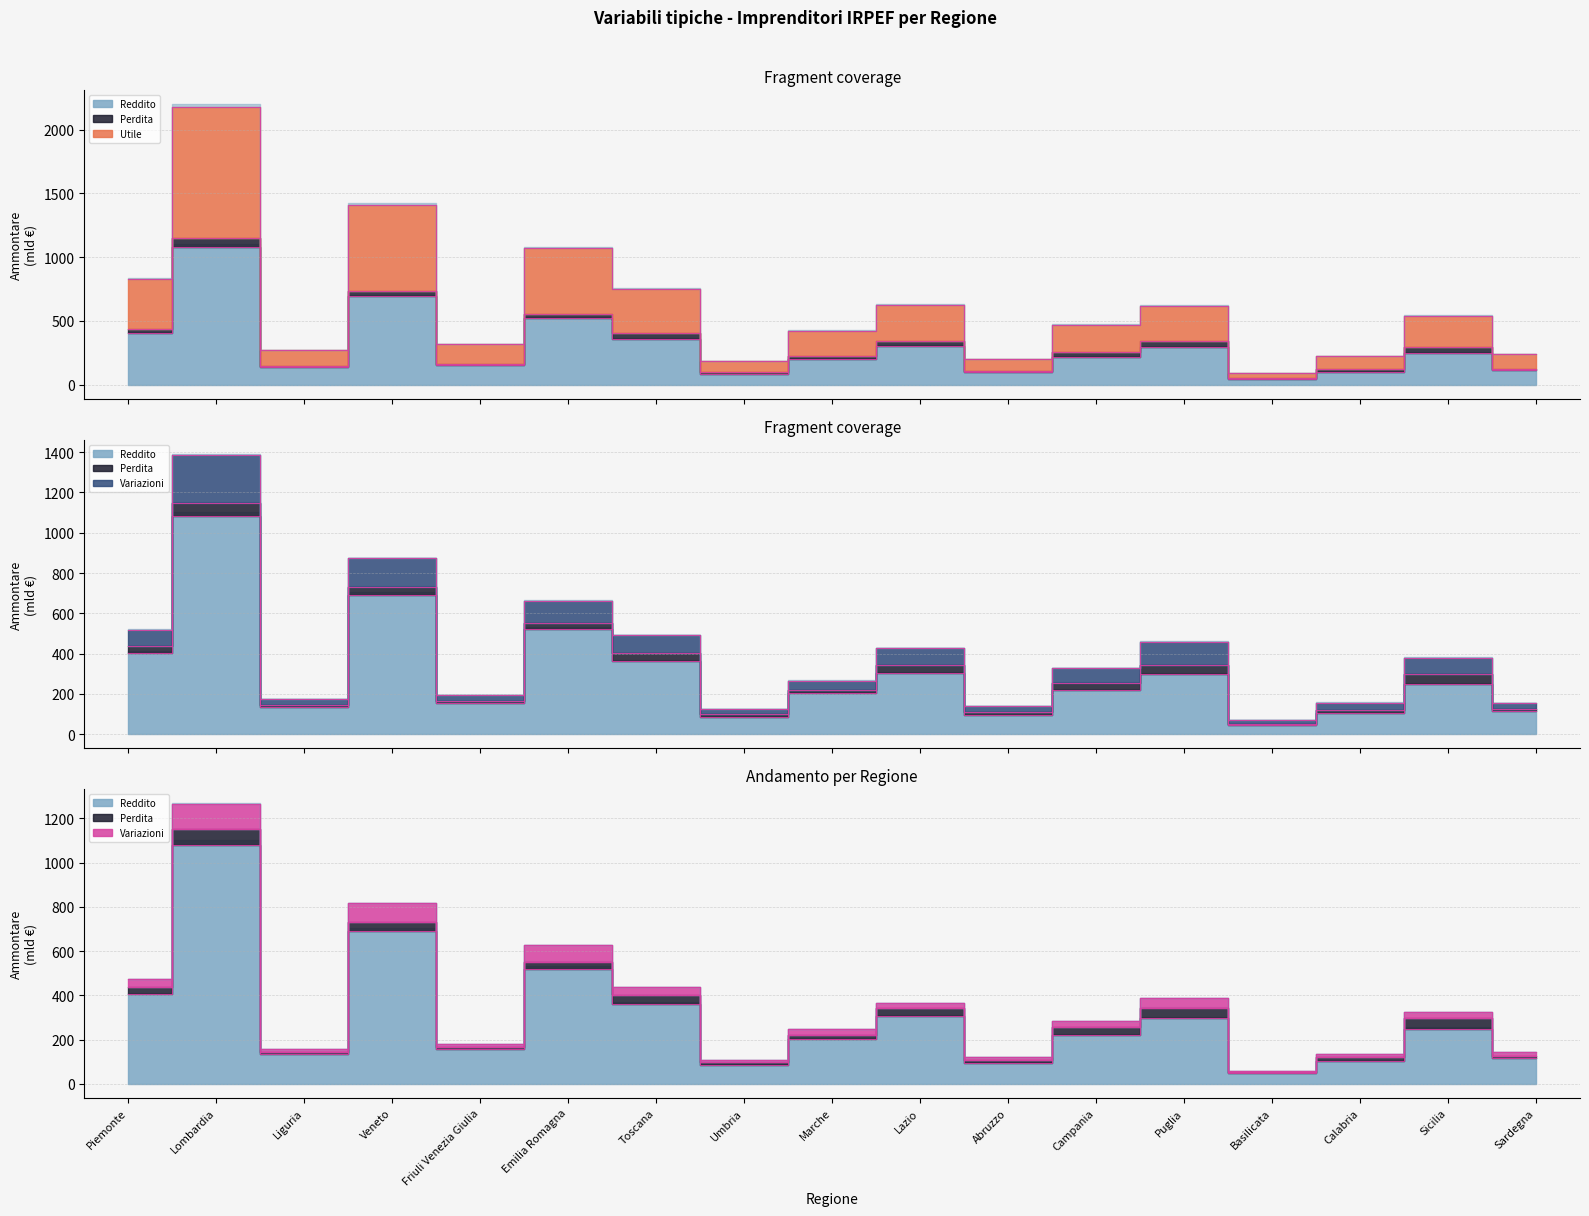

Which series has the largest total across all categories?

Utile (Ammontare)